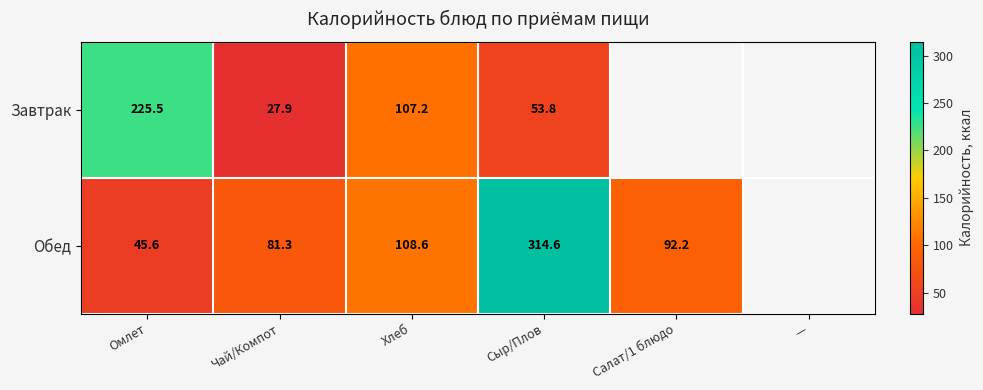

Which category has the highest value across all series?

Сыр/Плов